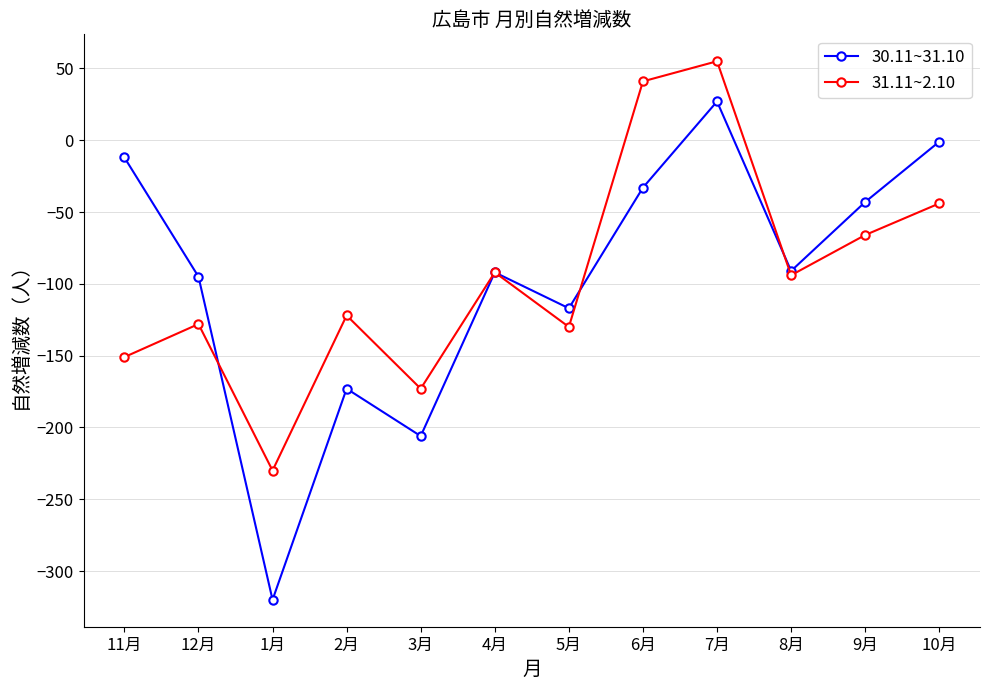

Is it true that 30.11~31.10 equals -274 at 2月?

False